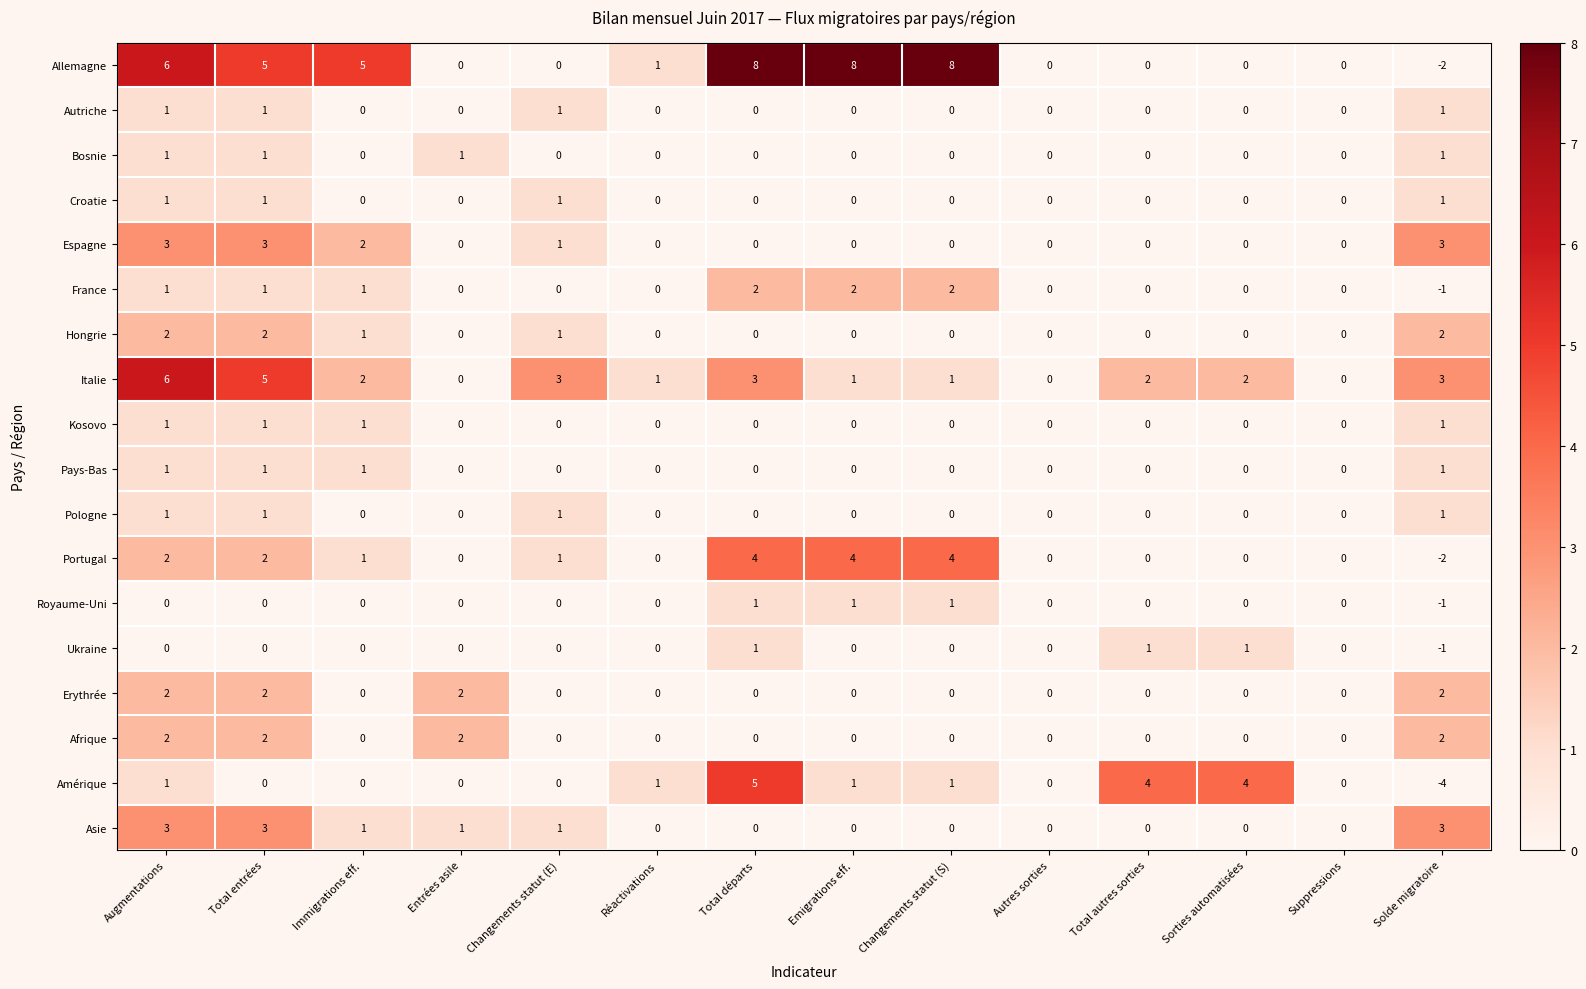

What is the sum of all Italie values?

29